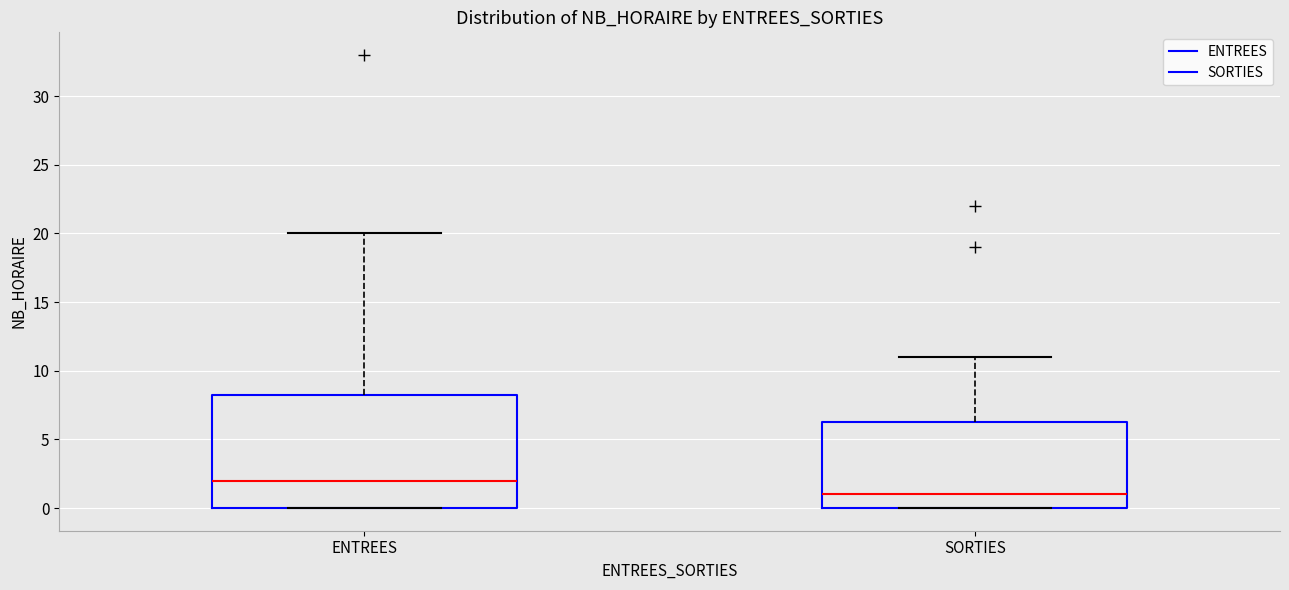

Reading left to right, read every box against the y-axis: the position of its median line, the range the box covers, and the ends of its whiskers. The values are not printed on the chart, so give them approximately, as read against the axis.

ENTREES: median 2.0, box 0.0 to 8.5, whiskers 0.0 to 20.0
SORTIES: median 1.0, box 0.0 to 6.5, whiskers 0.0 to 11.0